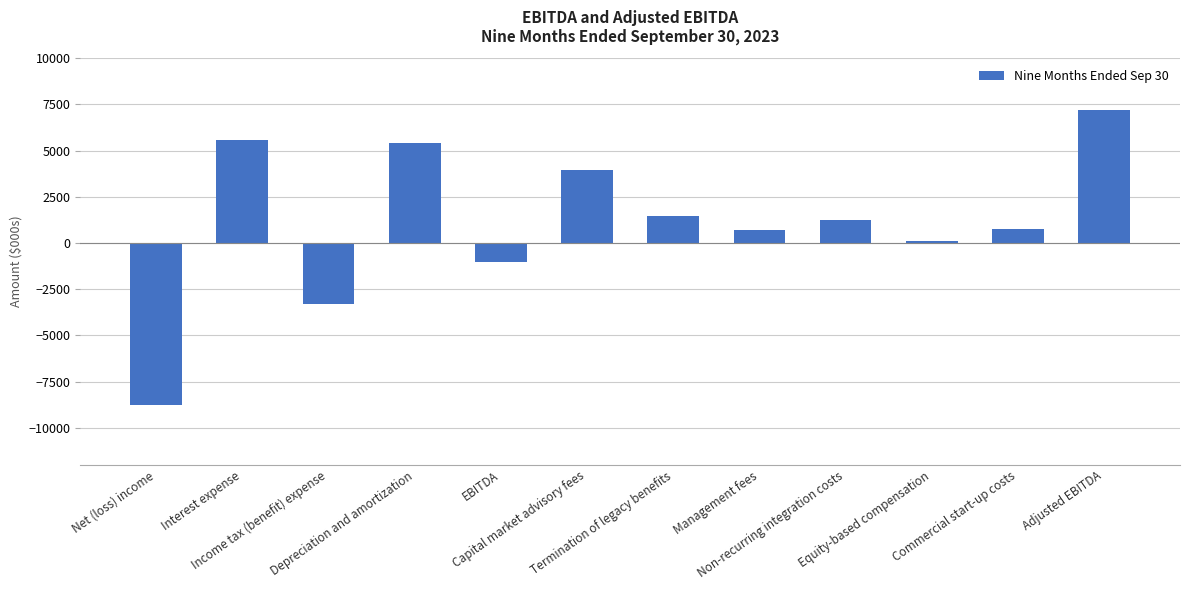

How many categories are shown in the chart?

12